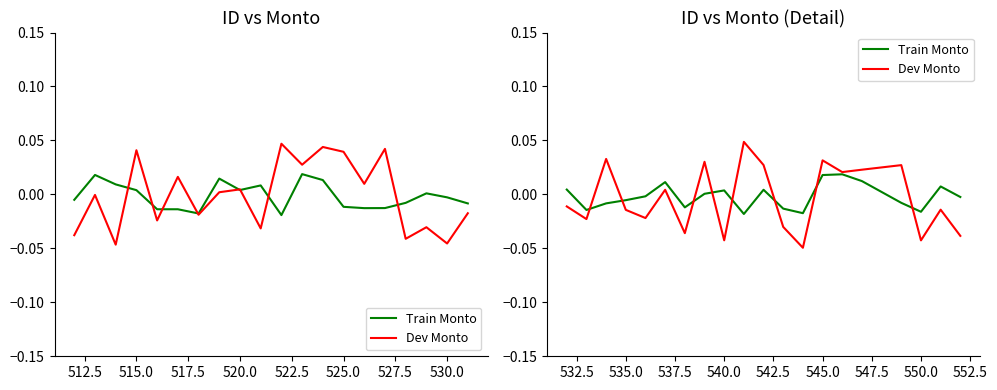

Where do Dev Monto and Train Monto first cross each other?

512.5 and 515.0